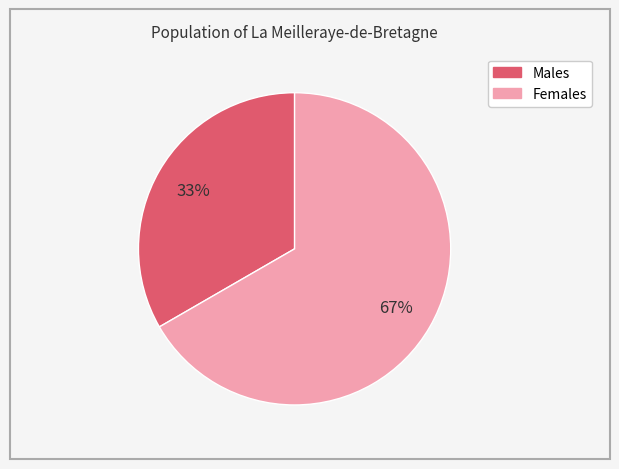

Is there any slice that represents more than half of the pie?

Yes